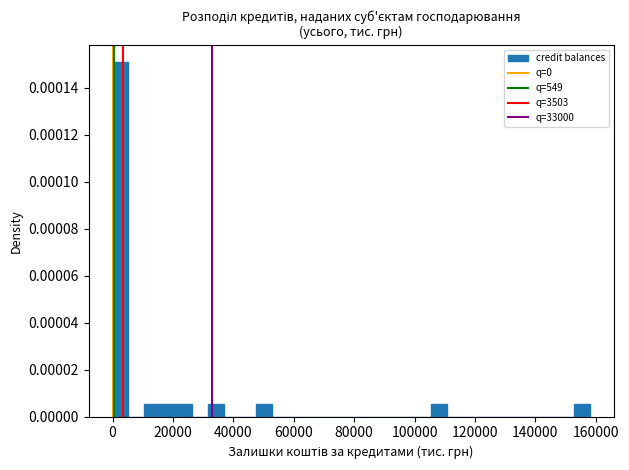

Read against the x-axis, roughly where is the centre of the tallest bar?

2000